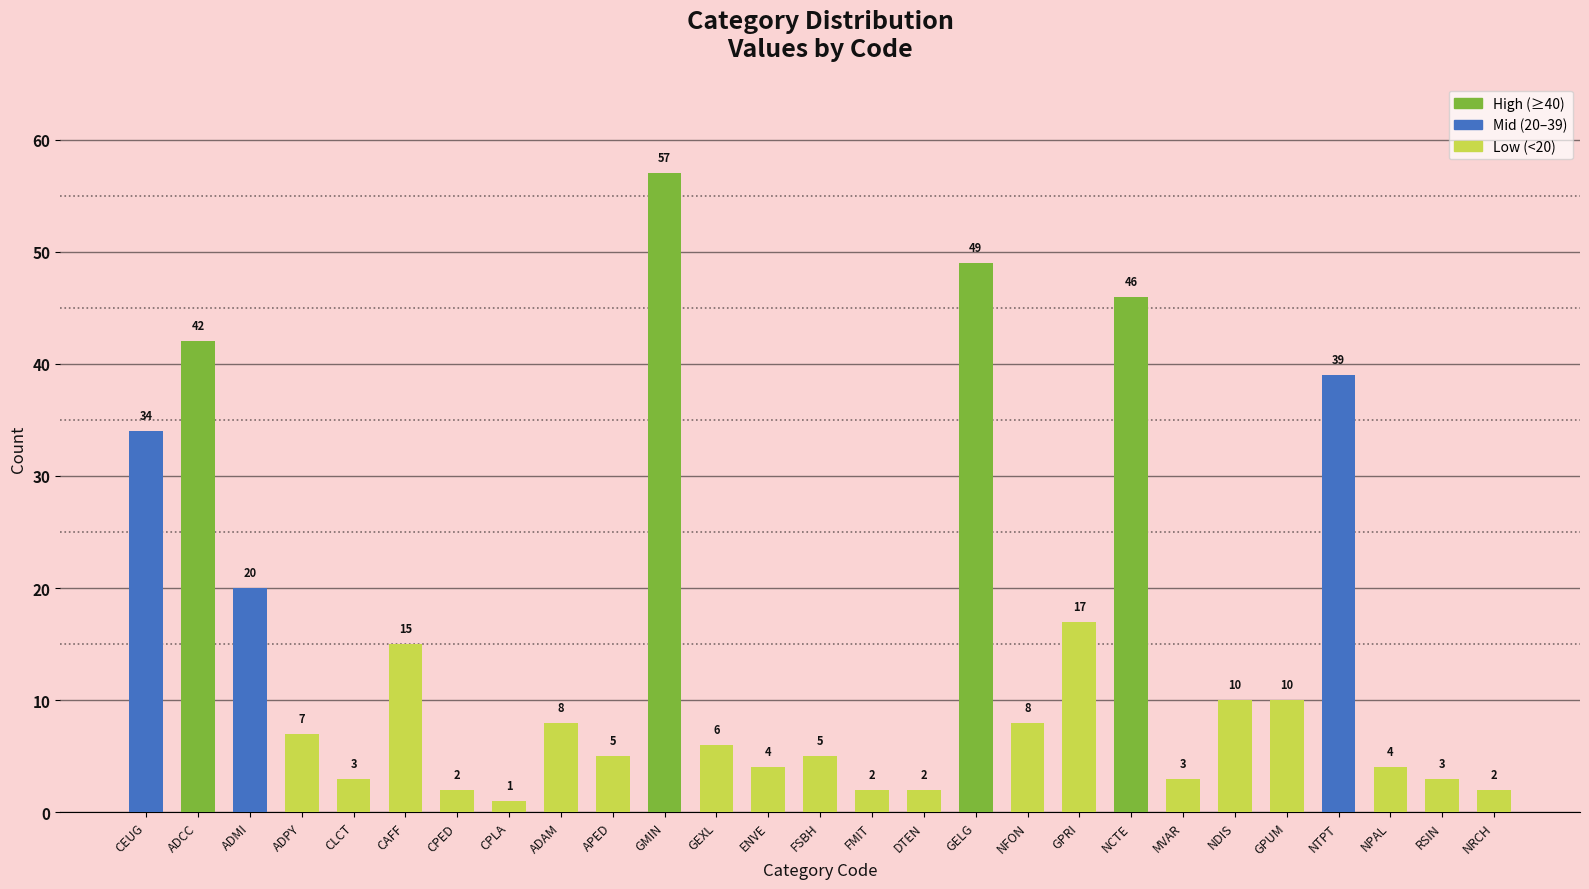

Does the chart contain stacked bars?

No